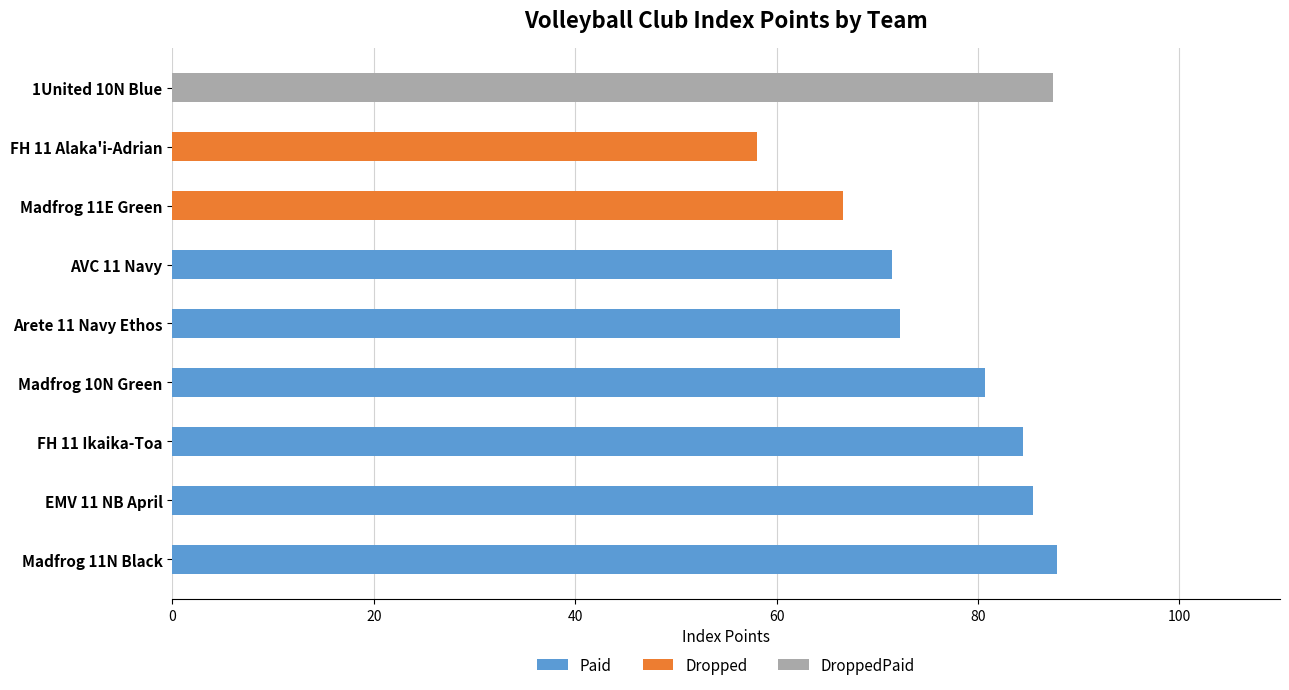

The Paid series shows 37.6 at FH 11 Ikaika-Toa. True or false?

False